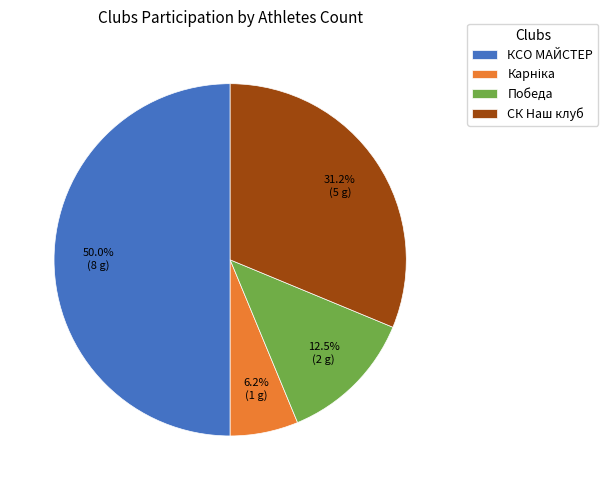

How many segments does this pie chart have?

4